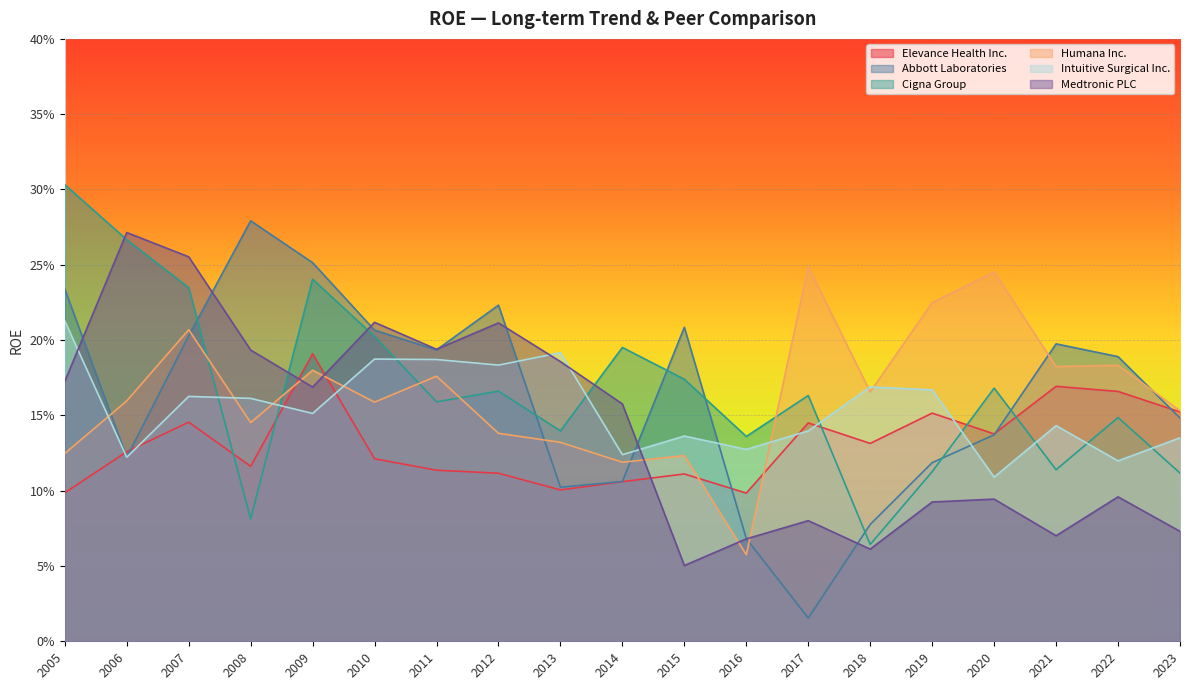

Where is Intuitive Surgical Inc. nearest to the value 0?

2020